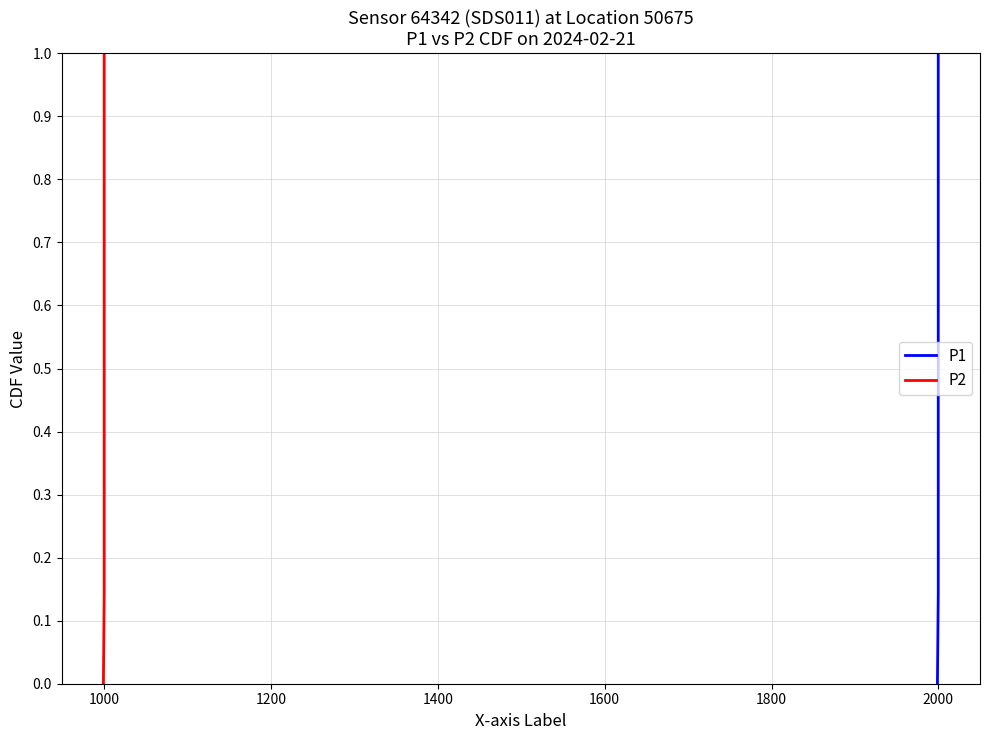

What is the value of the P2 point at the 8th from the left?

1.0